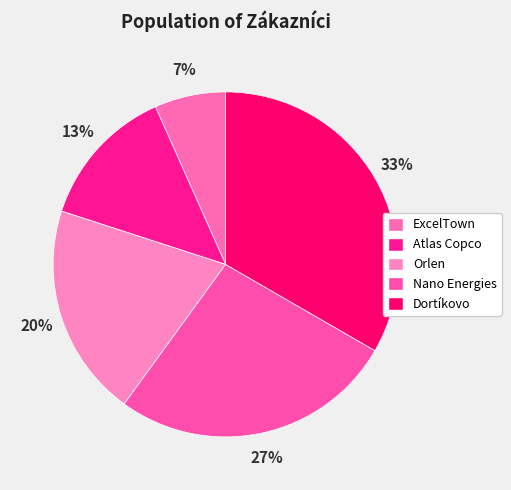

Count the number of slices in the pie.

5